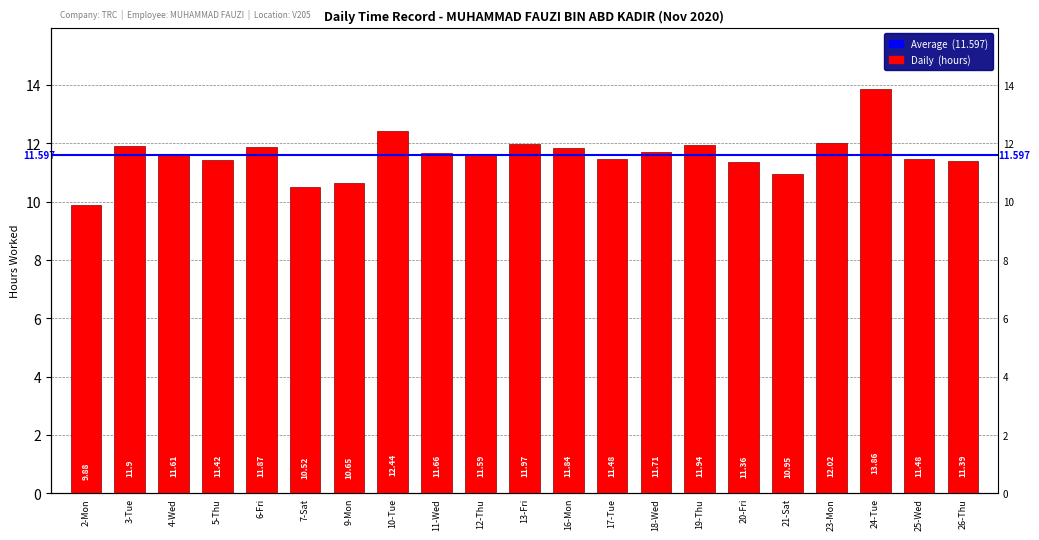

At which category does the chart reach its peak across all series?

24-Tue